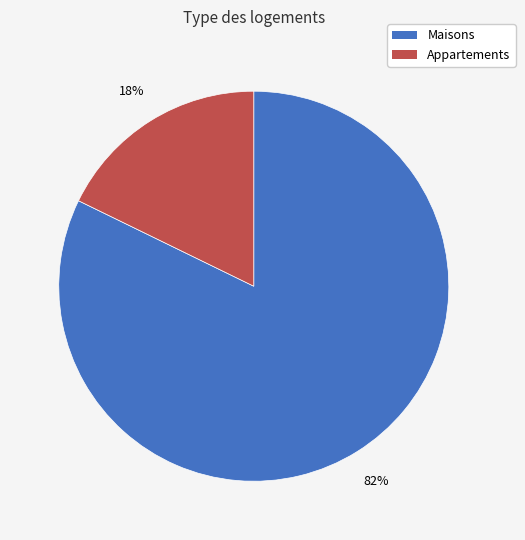

To the nearest percent, what is the difference between the largest and smallest slice percentages?

64%